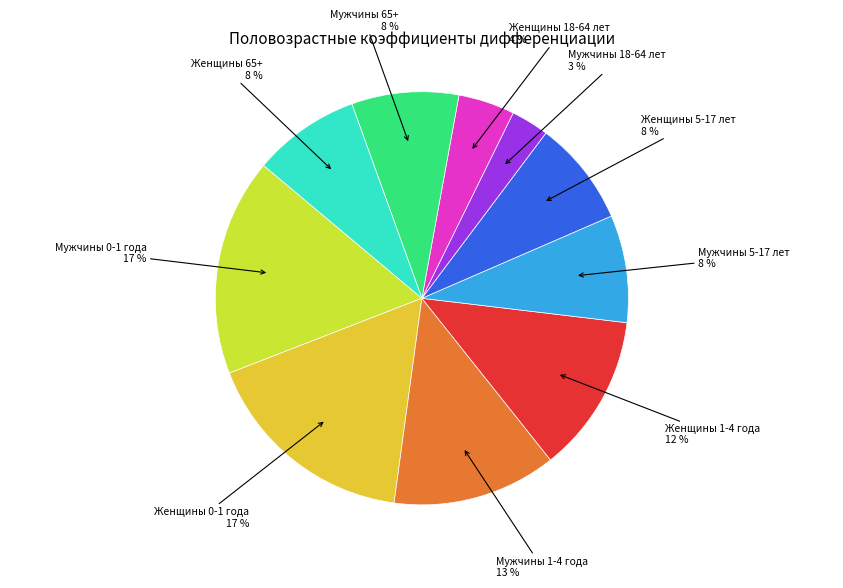

What is the smallest slice in the pie chart?

Мужчины 18-64 лет